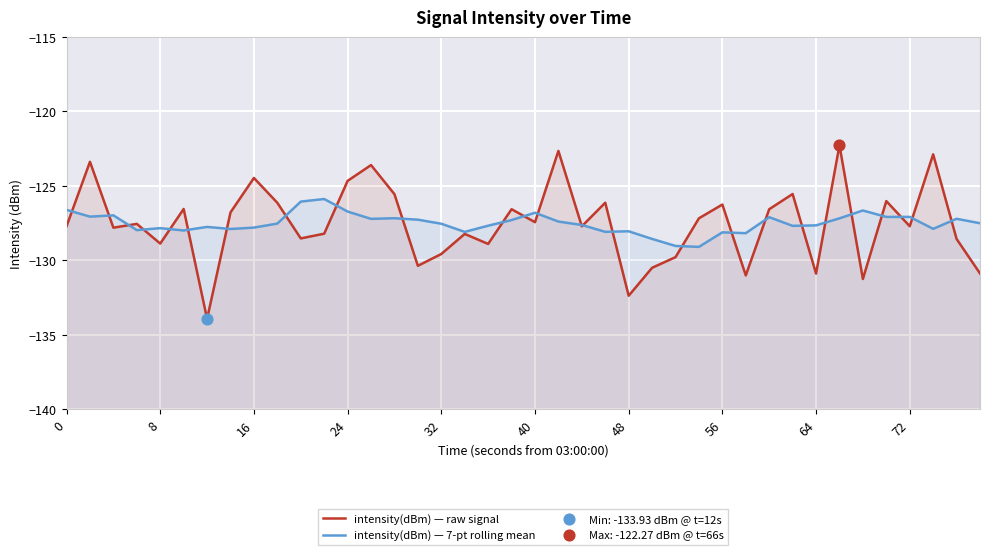

What are all the series names shown in the legend?

intensity(dBm) — raw signal, intensity(dBm) — 7-pt rolling mean